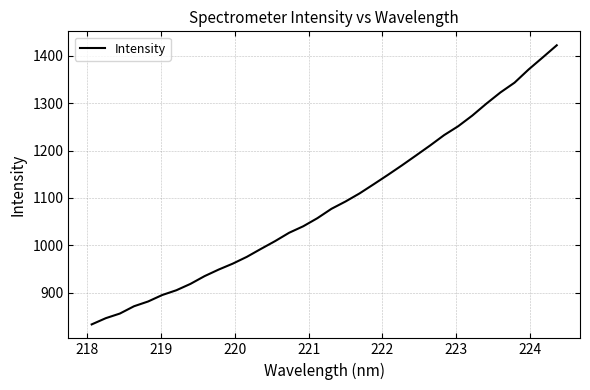

What is the difference between the maximum and minimum values?

589.2